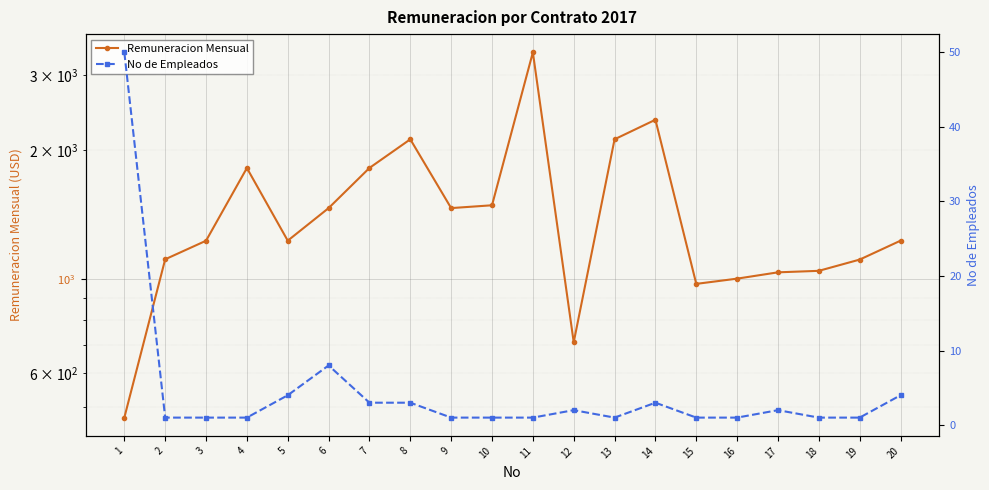

Read the No de Empleados value at 3.

1.0